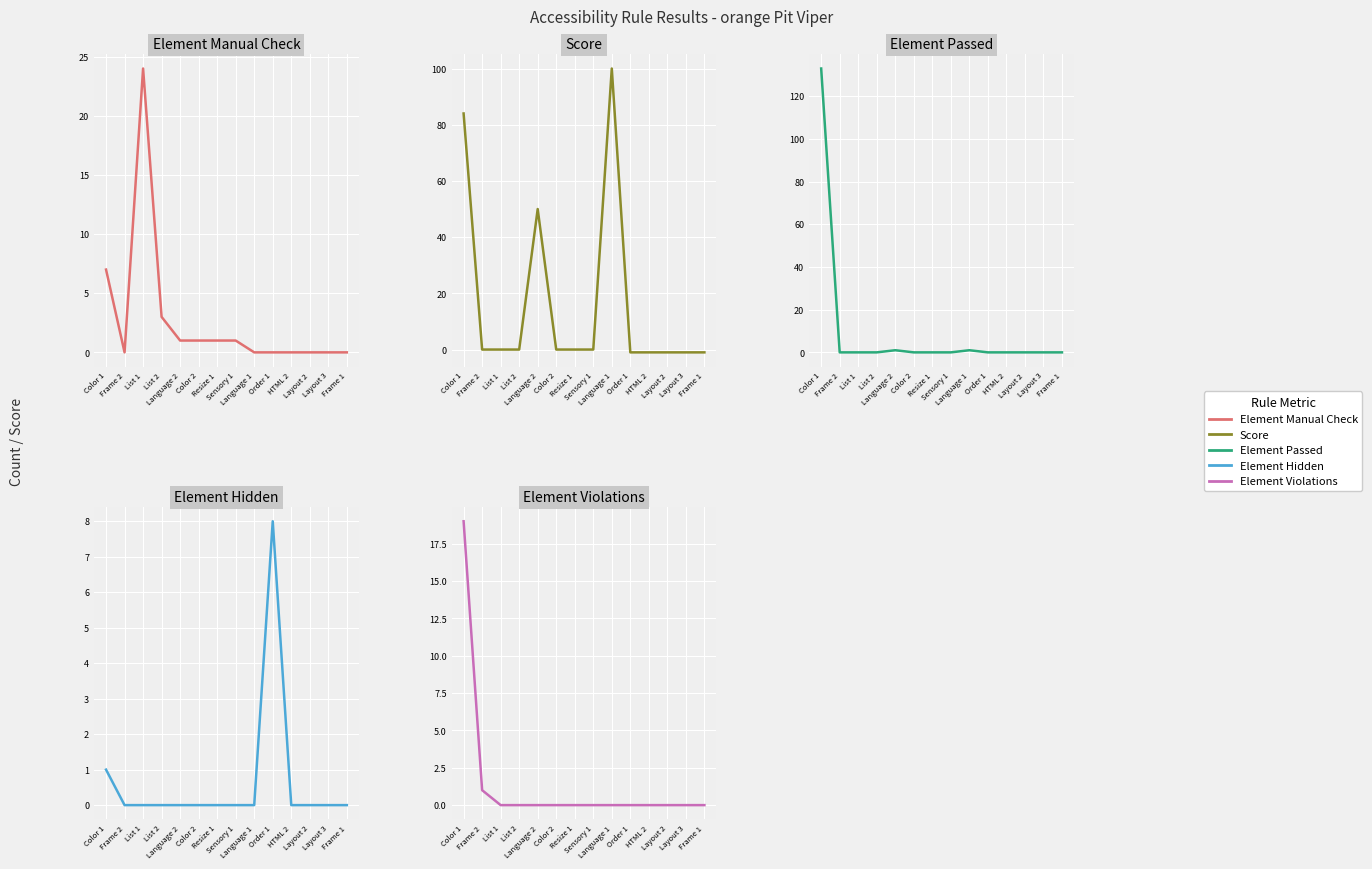

What are all the series names shown in the legend?

Element Manual Check, Score, Element Passed, Element Hidden, Element Violations